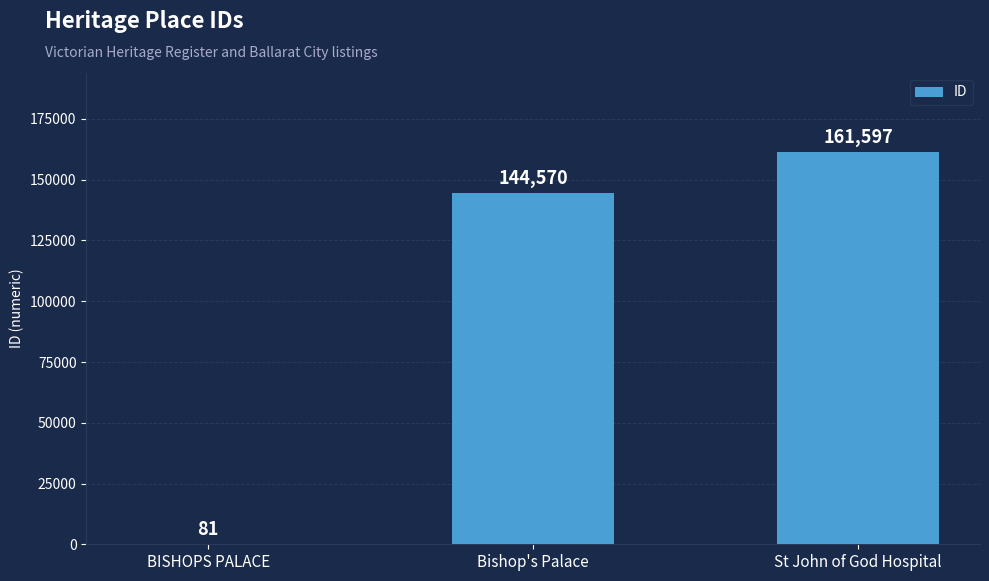

Between Bishop's Palace and BISHOPS PALACE, which is larger?

Bishop's Palace